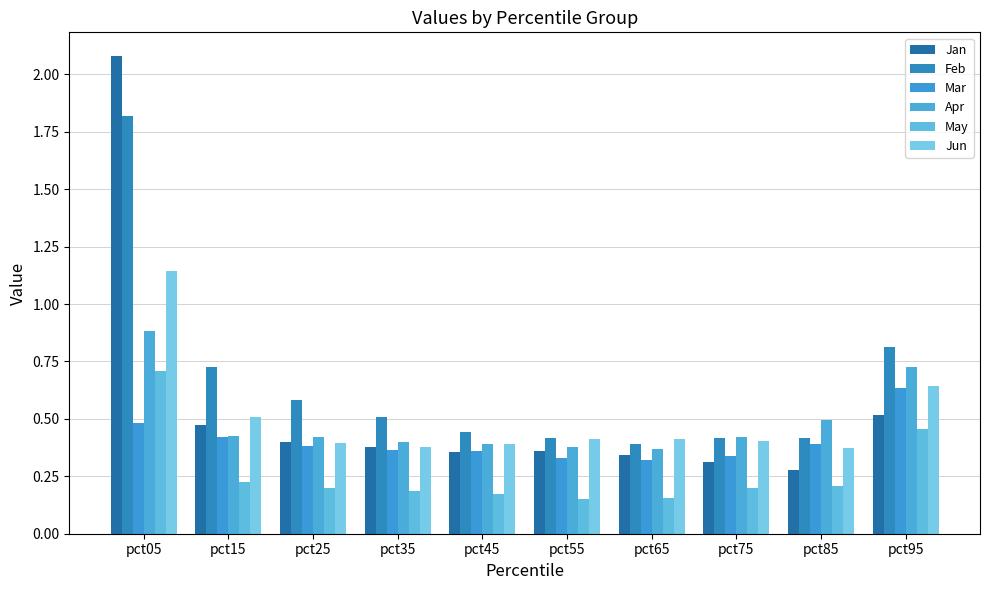

Reading right to left, what are all the values shown in this chart?

Jan: 0.5	0.3	0.3	0.3	0.4	0.4	0.4	0.4	0.5	2.1
Feb: 0.8	0.4	0.4	0.4	0.4	0.4	0.5	0.6	0.7	1.8
Mar: 0.6	0.4	0.3	0.3	0.3	0.4	0.4	0.4	0.4	0.5
Apr: 0.7	0.5	0.4	0.4	0.4	0.4	0.4	0.4	0.4	0.9
May: 0.5	0.2	0.2	0.2	0.2	0.2	0.2	0.2	0.2	0.7
Jun: 0.6	0.4	0.4	0.4	0.4	0.4	0.4	0.4	0.5	1.1